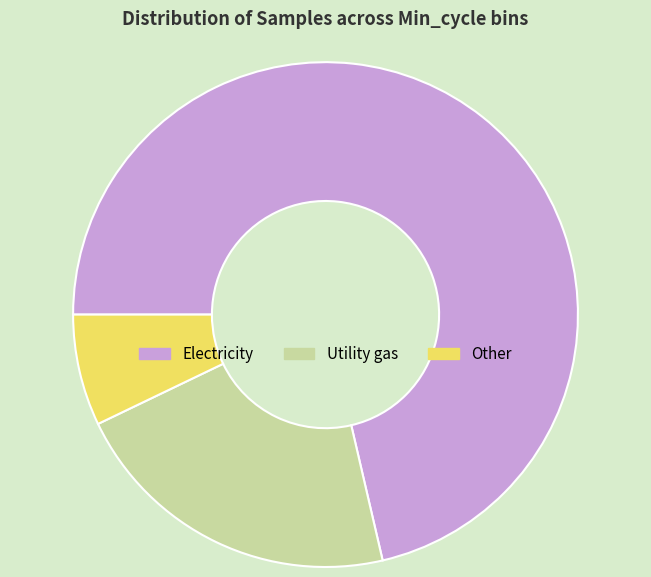

Is there any slice that represents more than half of the pie?

Yes